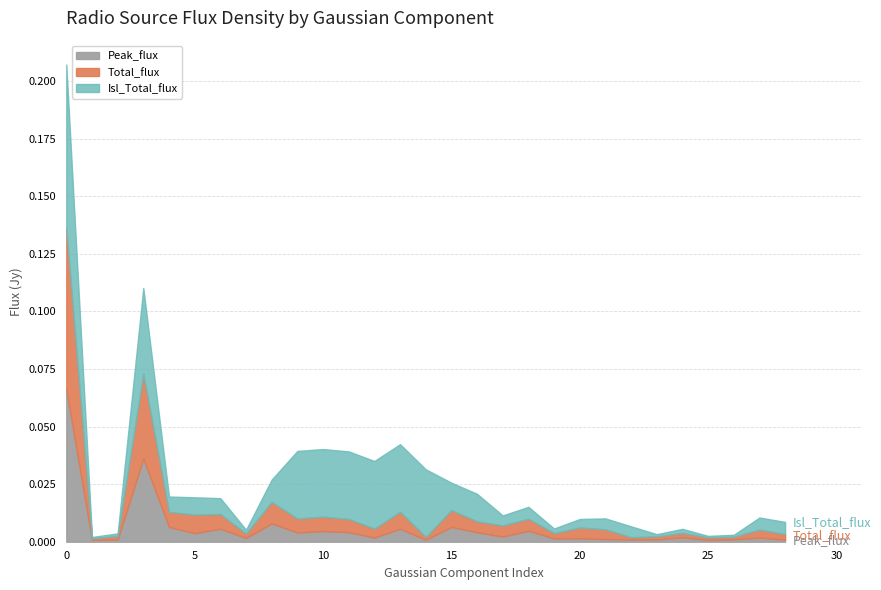

Which series ends up on top after the final intersection of Peak_flux and Total_flux?

Total_flux